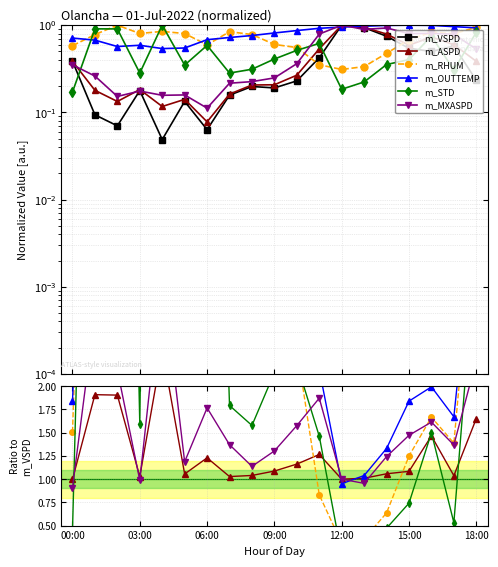

At which category is the sum across all series the highest?

12:00